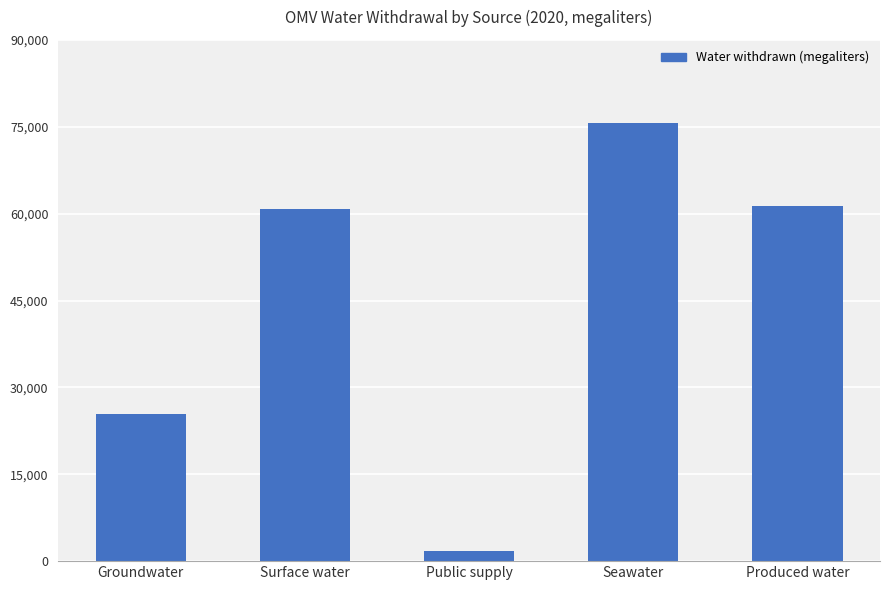

What is the difference between the maximum and minimum values?

73963